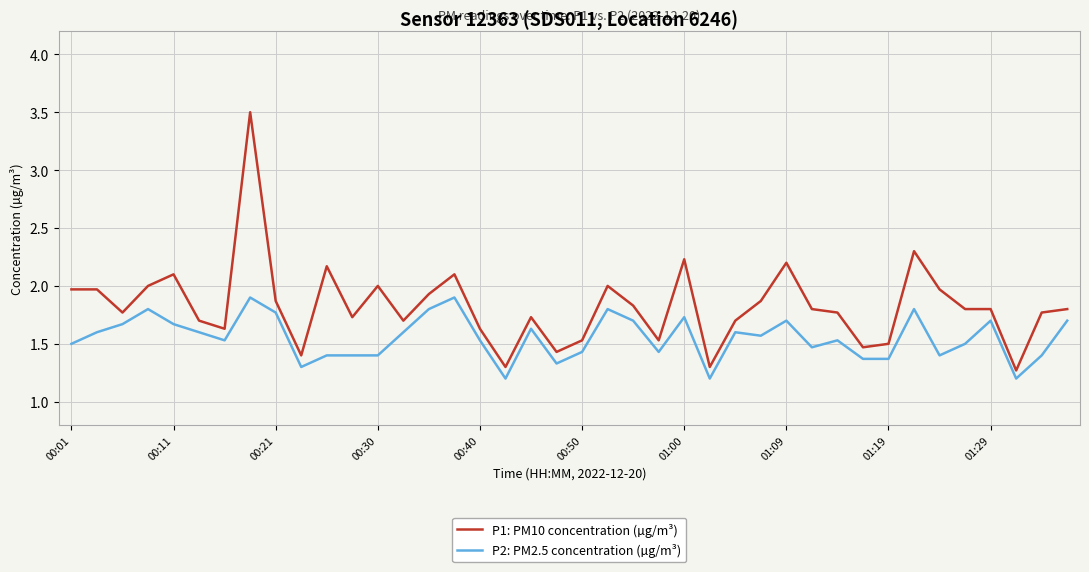

List the series in order of their overall mean, lowest first.

P2: PM2.5 concentration (µg/m³), P1: PM10 concentration (µg/m³)